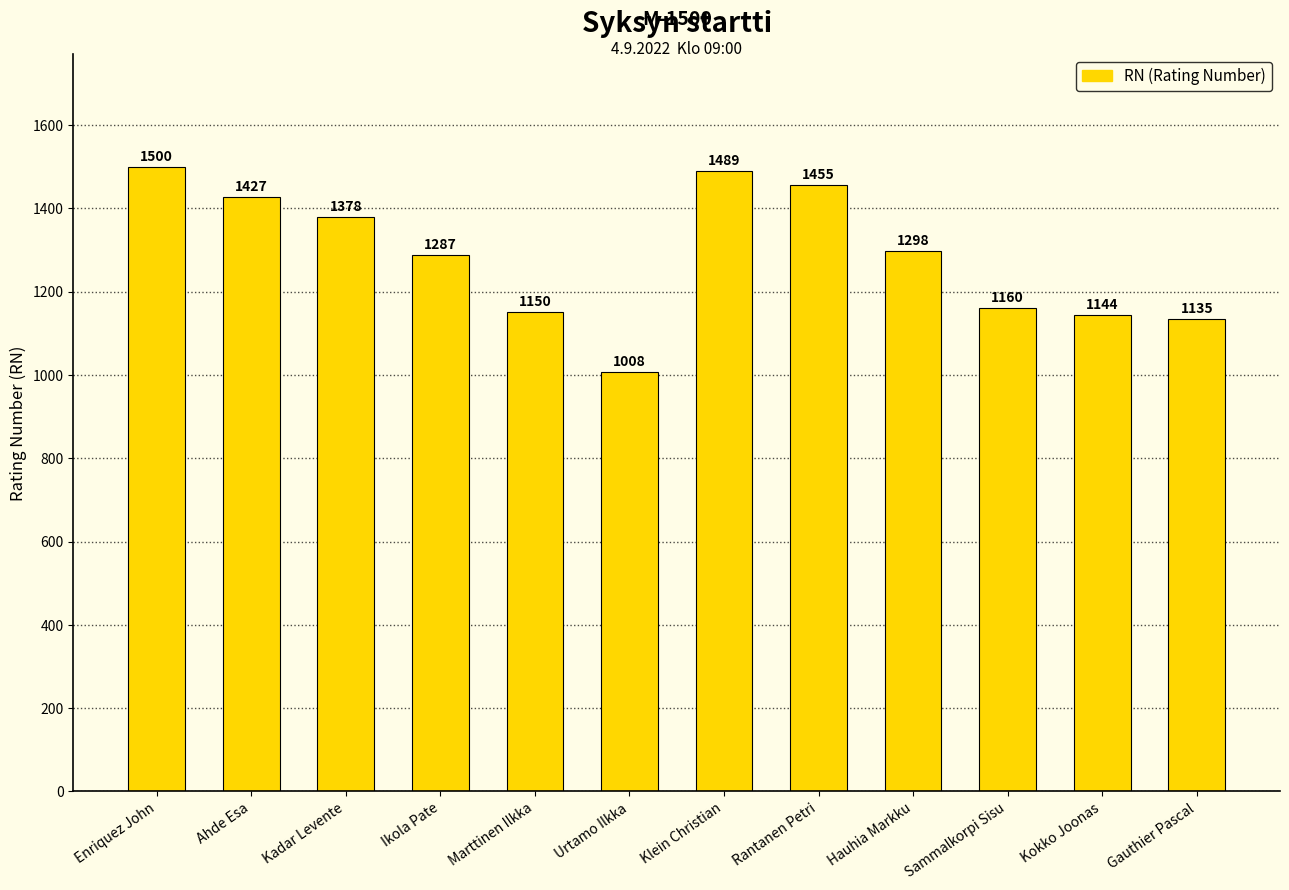

What is the label of the 8th bar from the right?

Marttinen Ilkka